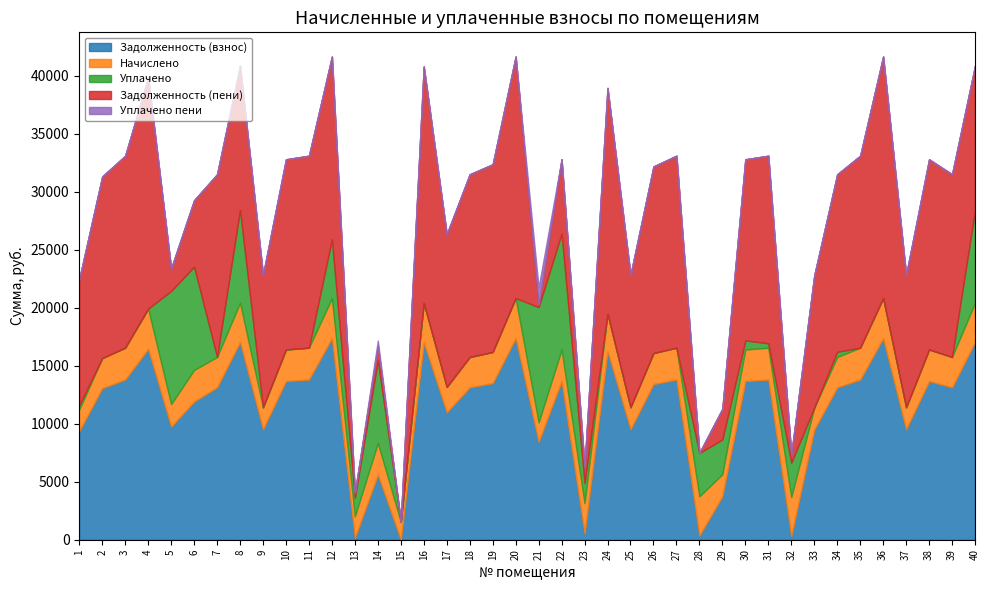

How many interior local valleys does the Задолженность (взнос) series have?

12